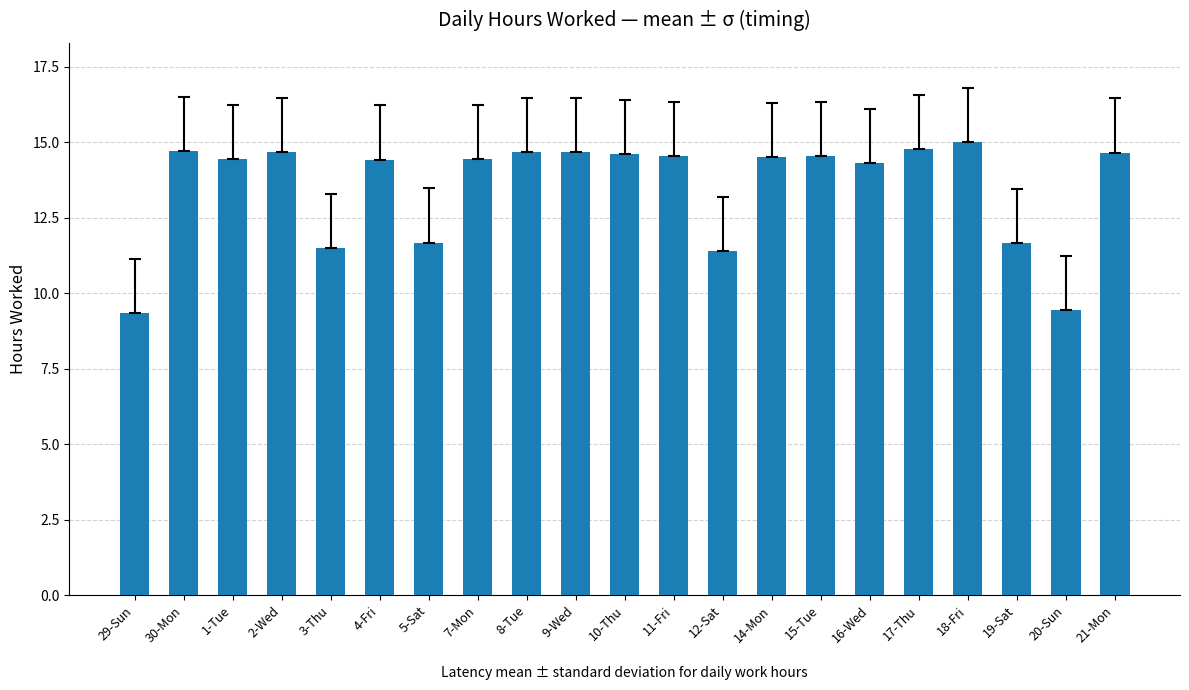

At which category does the chart reach its peak across all series?

18-Fri